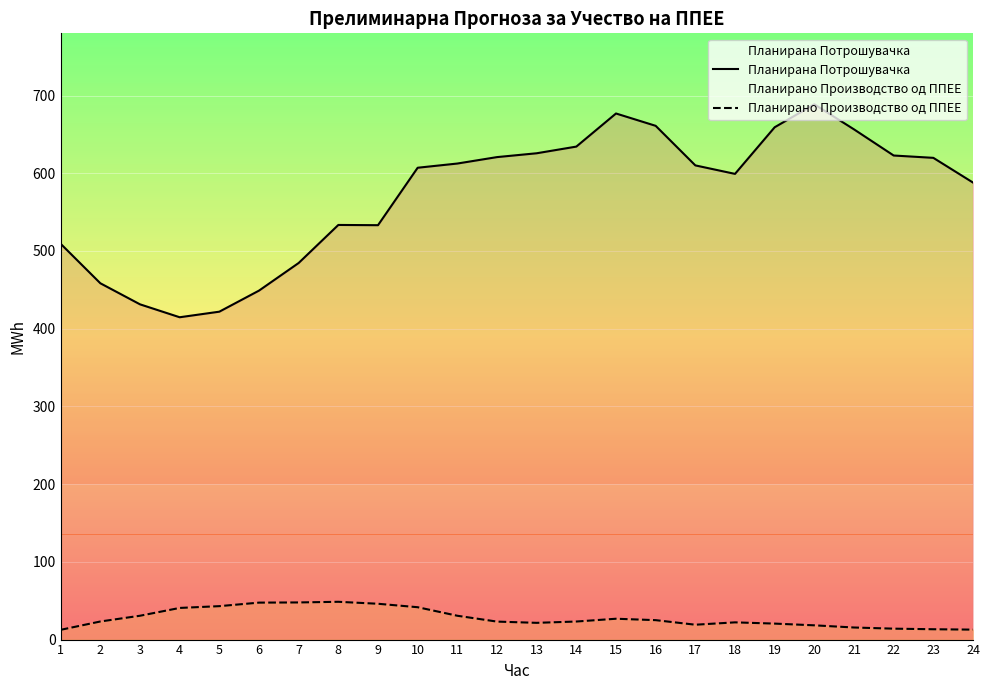

What is the value of the Планирана Потрошувачка point at the 2nd from the left?

458.4